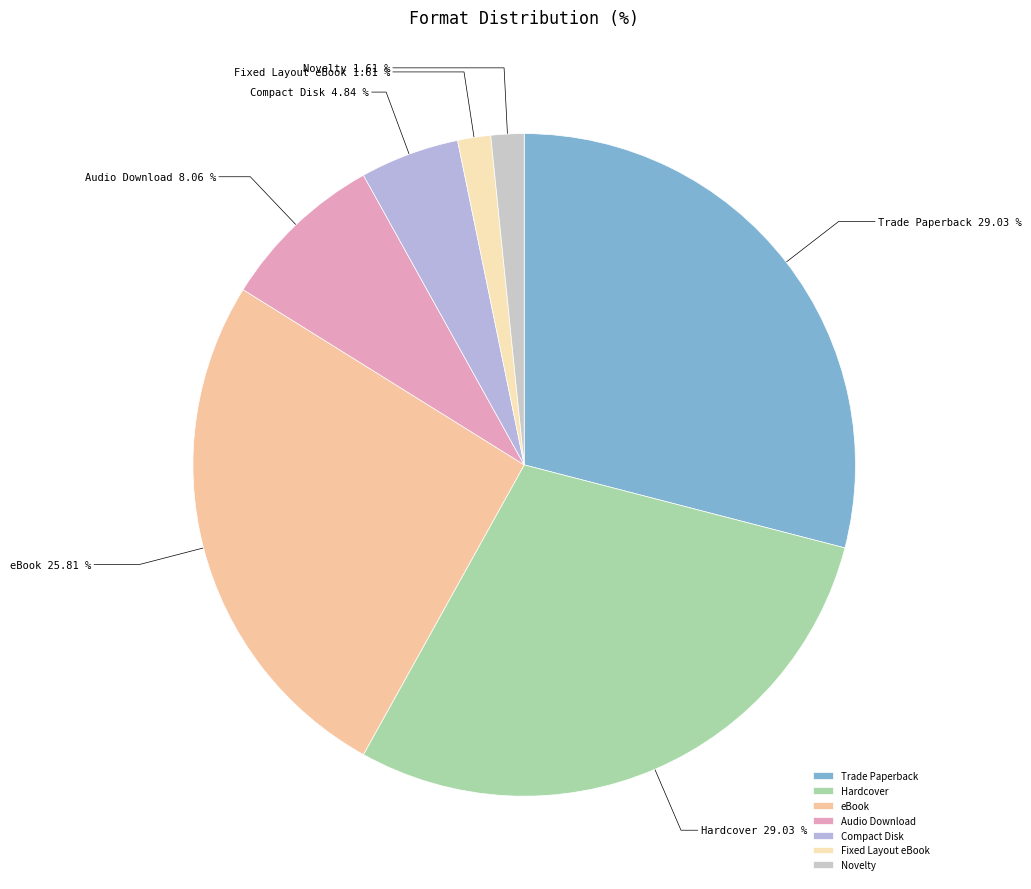

Approximately how many times larger is the value at Audio Download compared to Compact Disk?

1.7